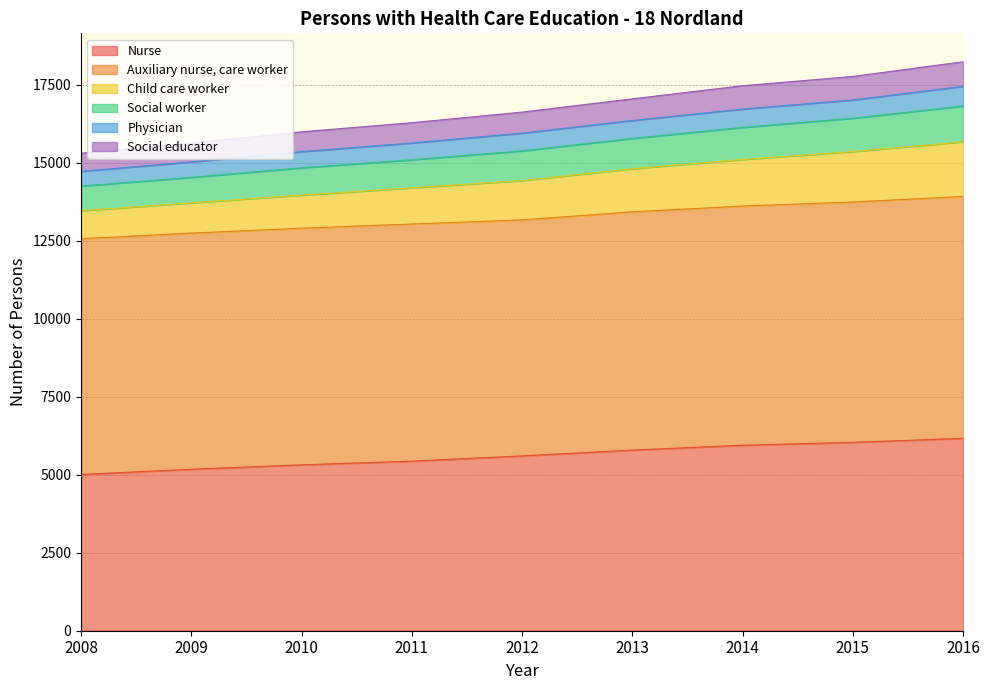

What is the maximum value for Nurse?

6168